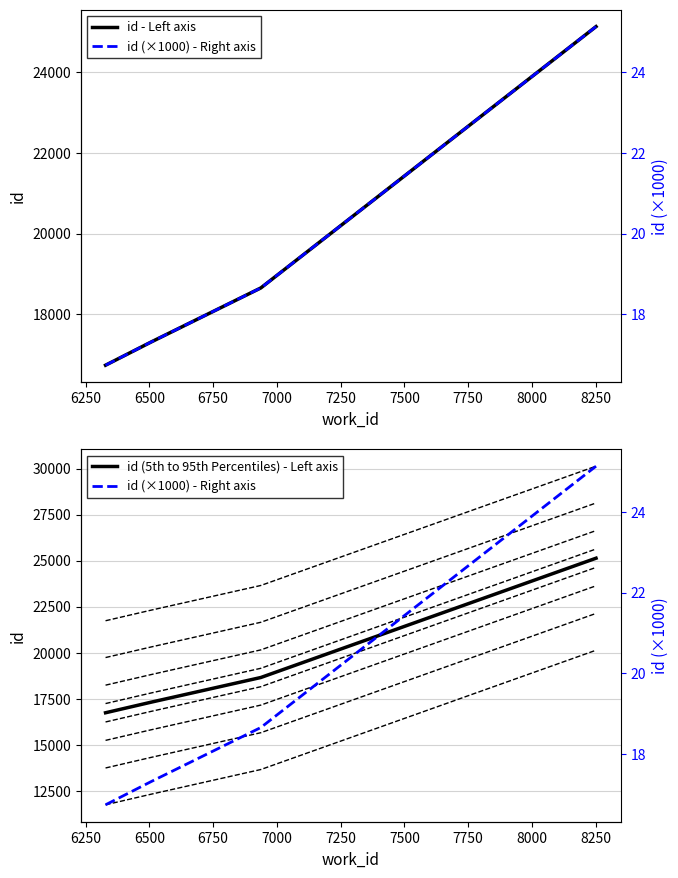

Is it true that the value at 6328 is 8540?

False